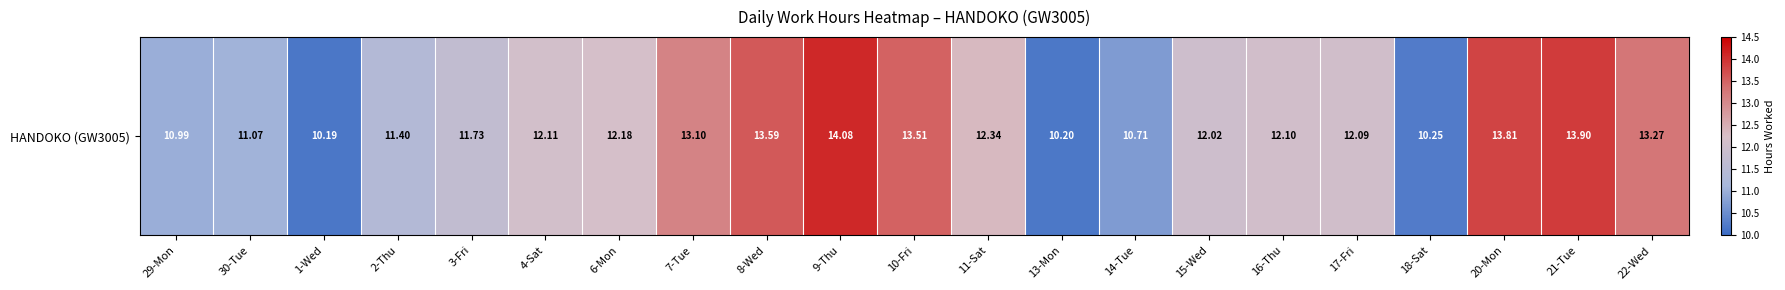

At which label is the value closest to 12?

15-Wed